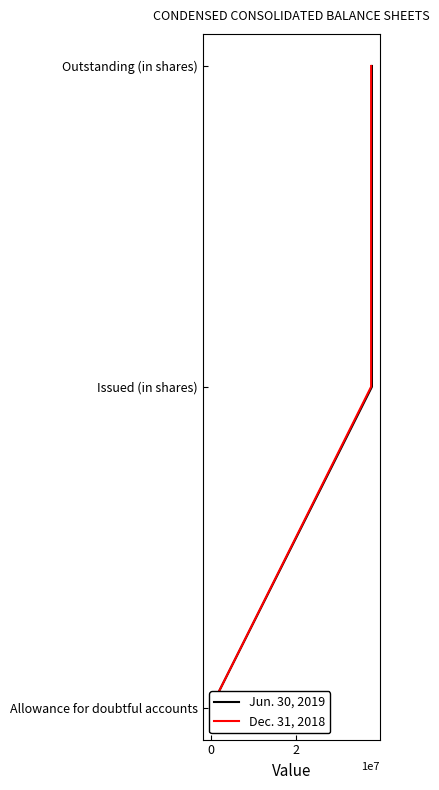

The Dec. 31, 2018 series shows 1 at 0. True or false?

True